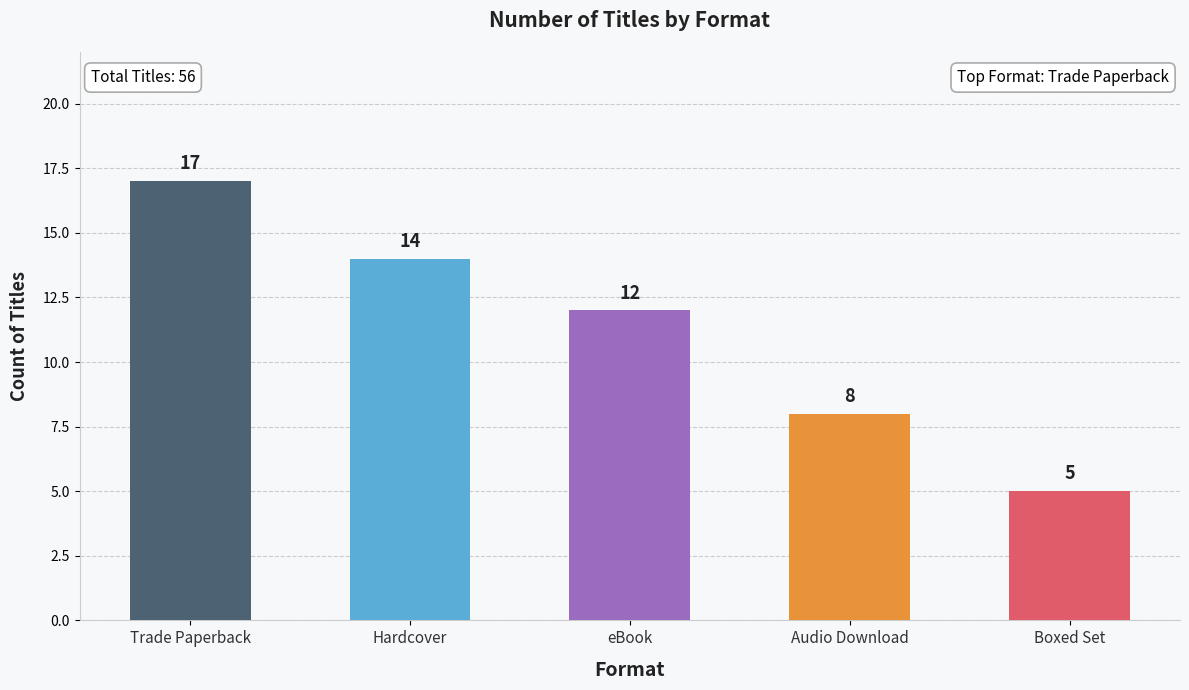

Are the bars horizontal?

No